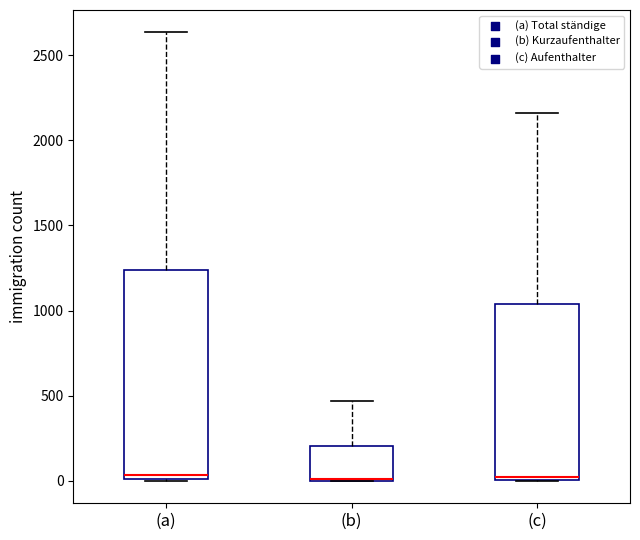

Reading left to right, read every box against the y-axis: the position of its median line, the range the box covers, and the ends of its whiskers. The values are not printed on the chart, so give them approximately, as read against the axis.

(a): median 50, box 0 to 1250, whiskers 0 to 2650
(b): median 0 (drawn on the box's lower edge), box 0 to 200, whiskers 0 to 450
(c): median 0 (just above the box's lower edge), box 0 to 1050, whiskers 0 to 2150